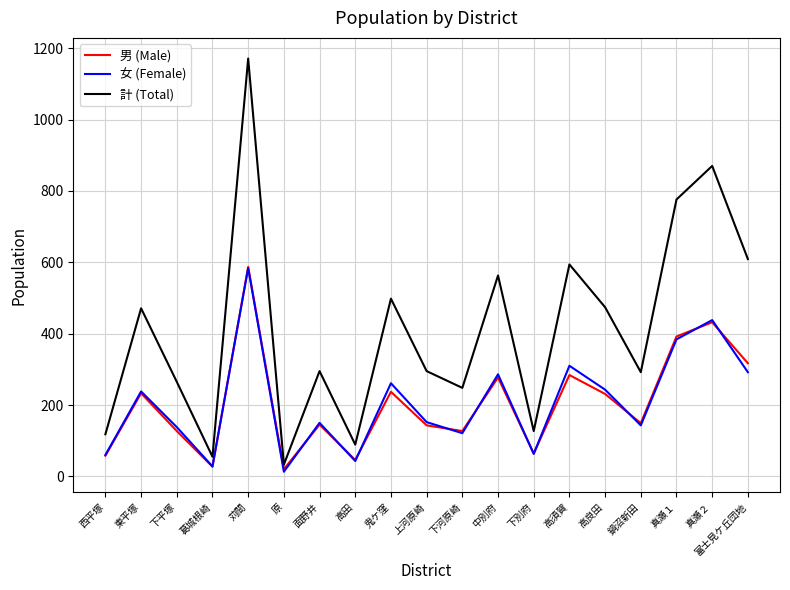

How many lines are shown in the chart?

3